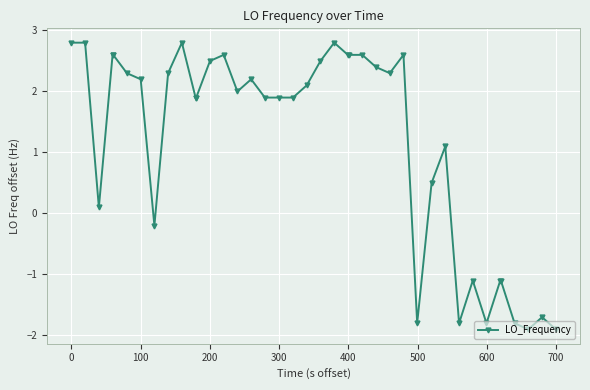

What is the smallest value displayed?

-1.9